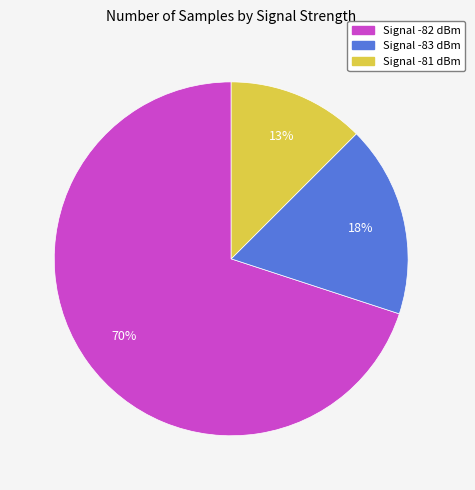

Which slice is the smallest?

Signal -81 dBm